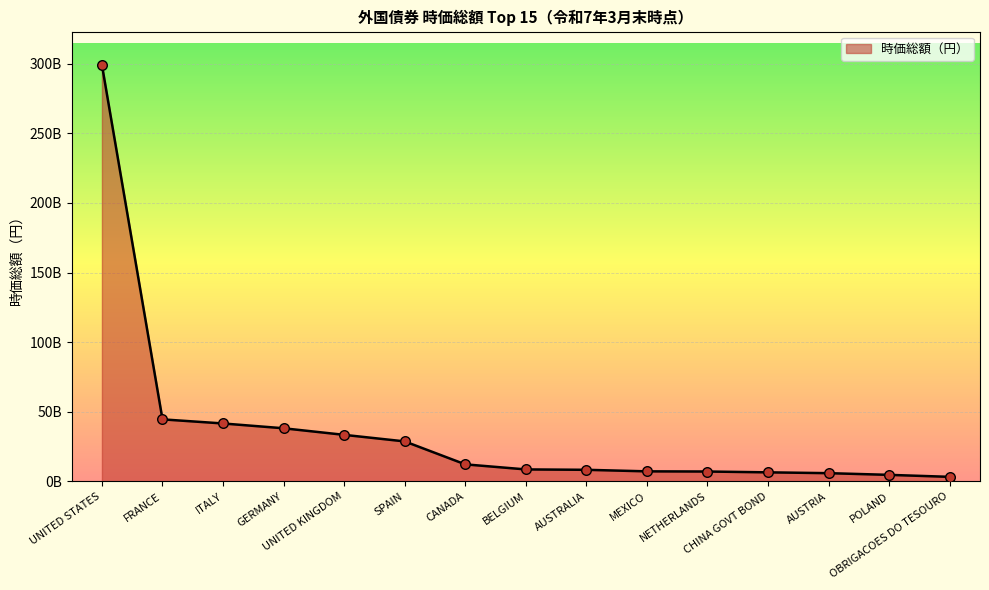

What is the ratio of the value at UNITED STATES to the value at MEXICO?

41.0